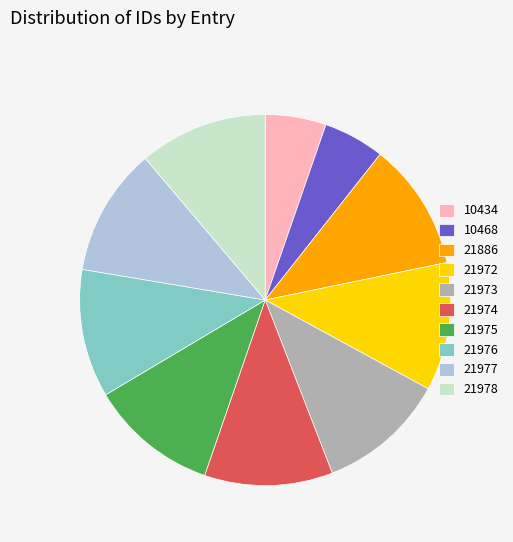

Do 21886 and 21976 together represent more than half of the pie?

No